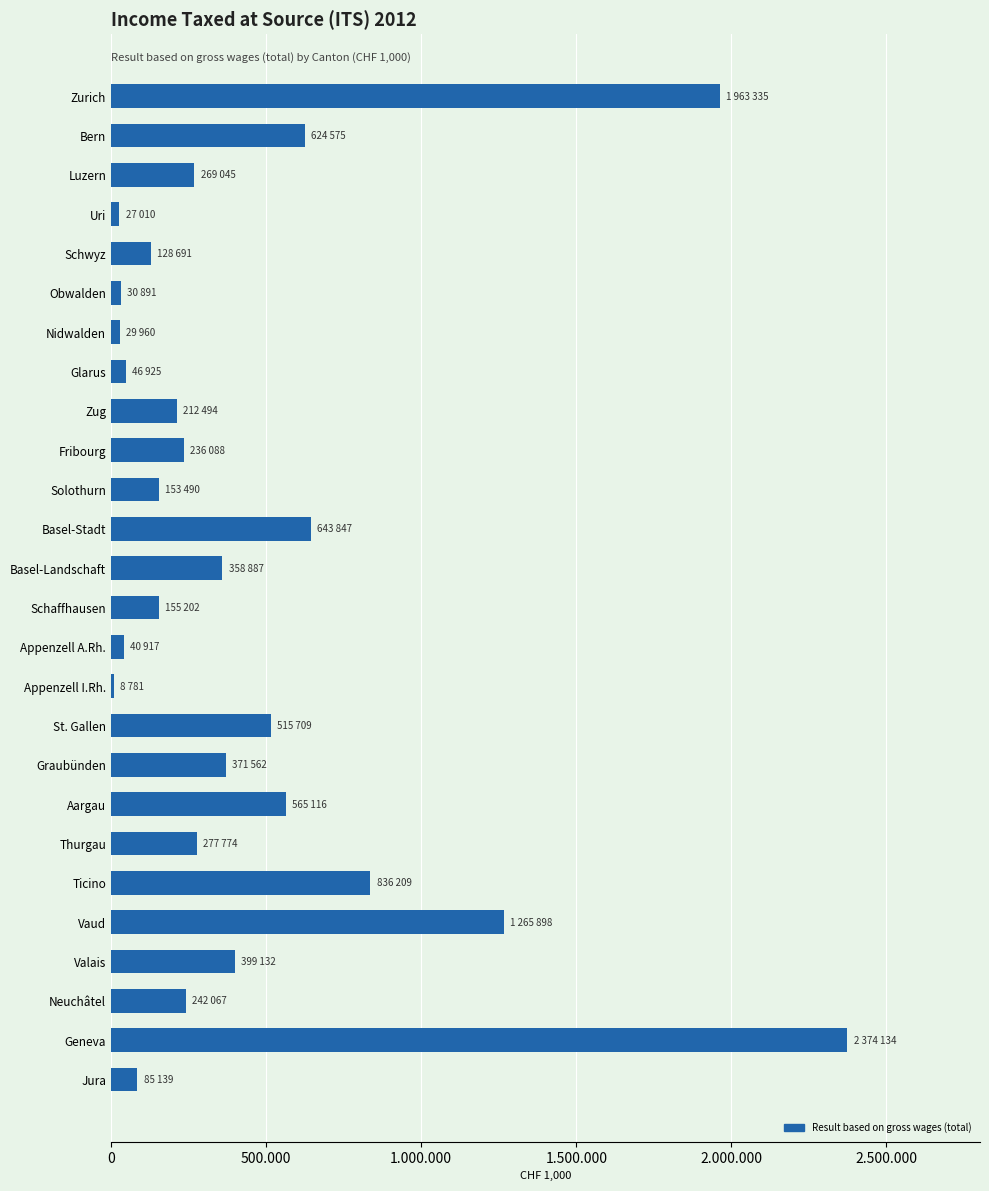

Where is the data nearest to the value 1191457?

Vaud